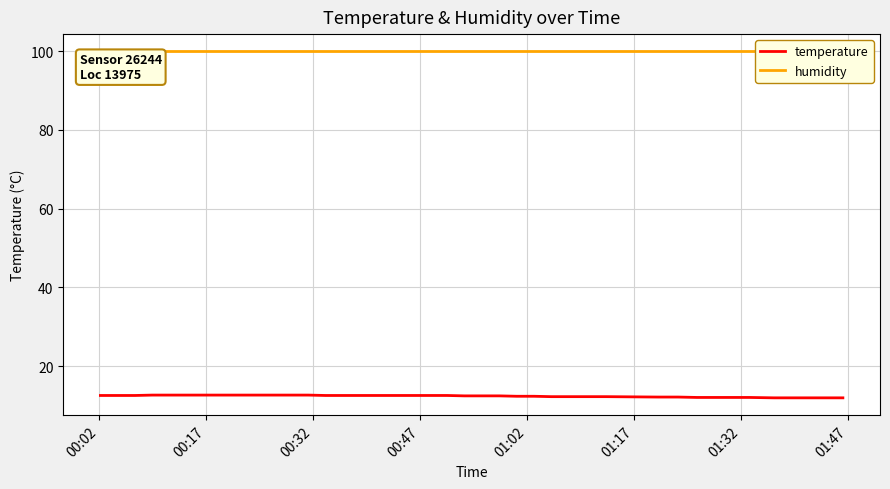

What is the difference between the second highest and second lowest values in the temperature series?

0.7